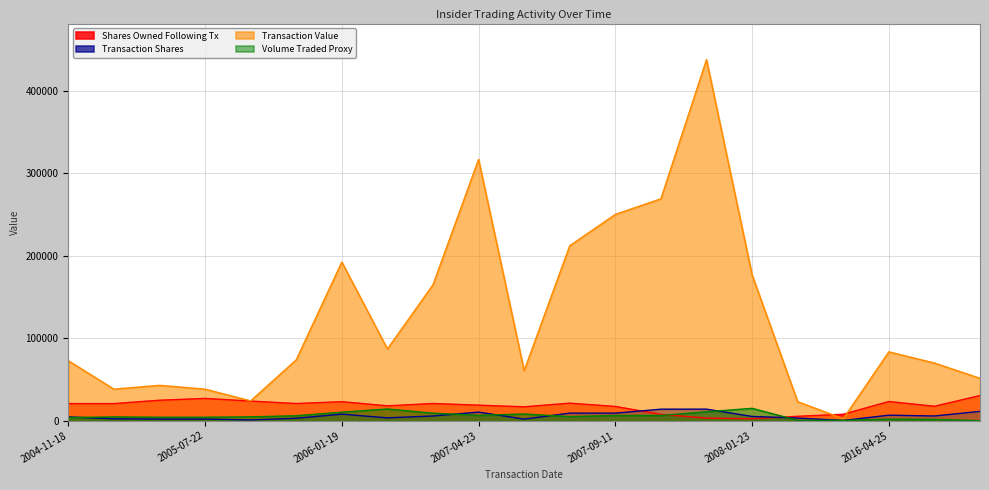

What is the label of the 21st point from the right?

2004-11-18